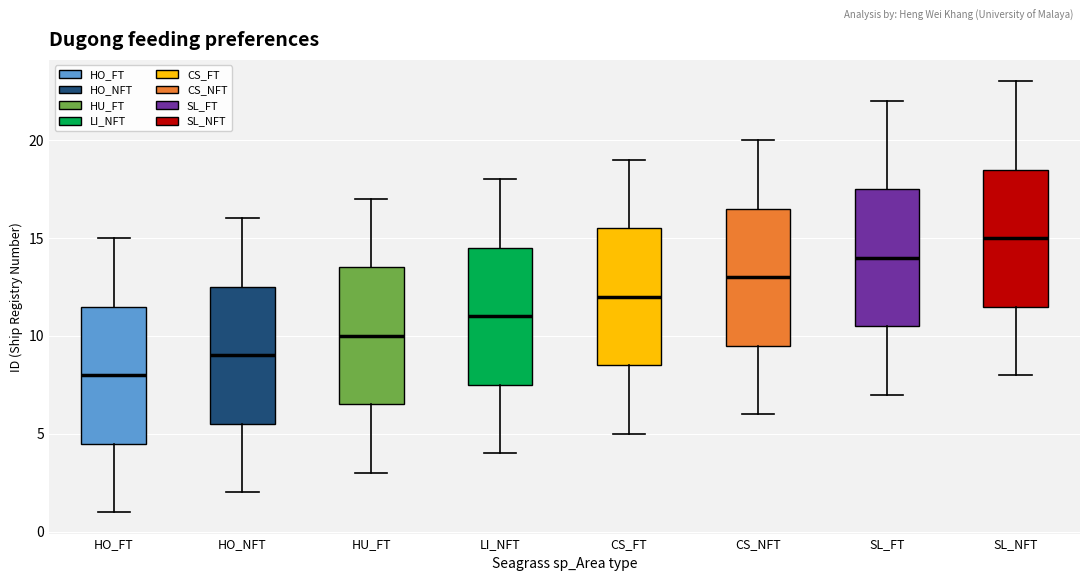

Where does the upper whisker of the box for HO_NFT end on the y-axis? The values are not printed on the chart, so give them approximately, as read against the axis.

16.0